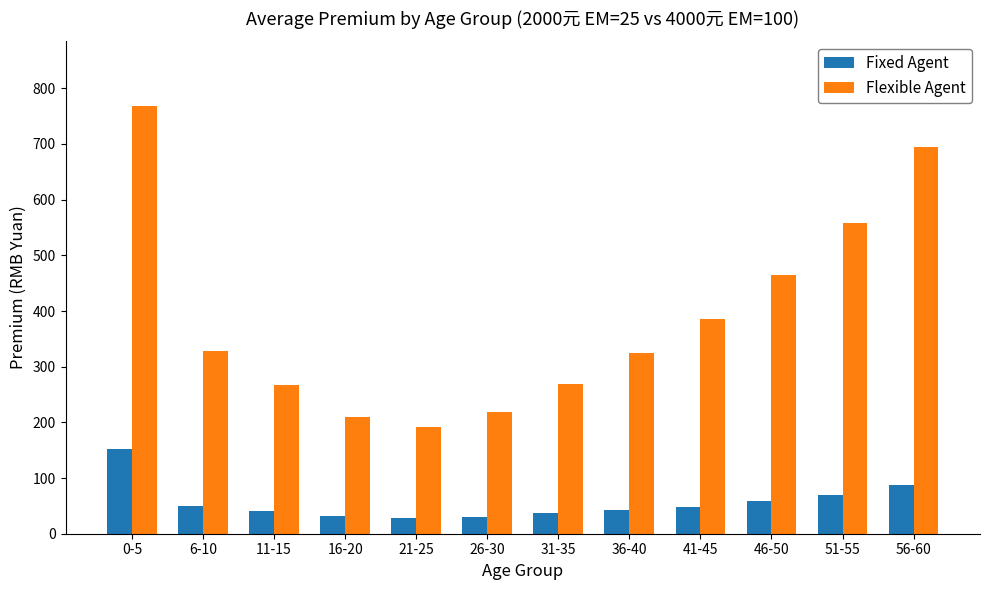

What is the average value of the Fixed Agent series?

56.2